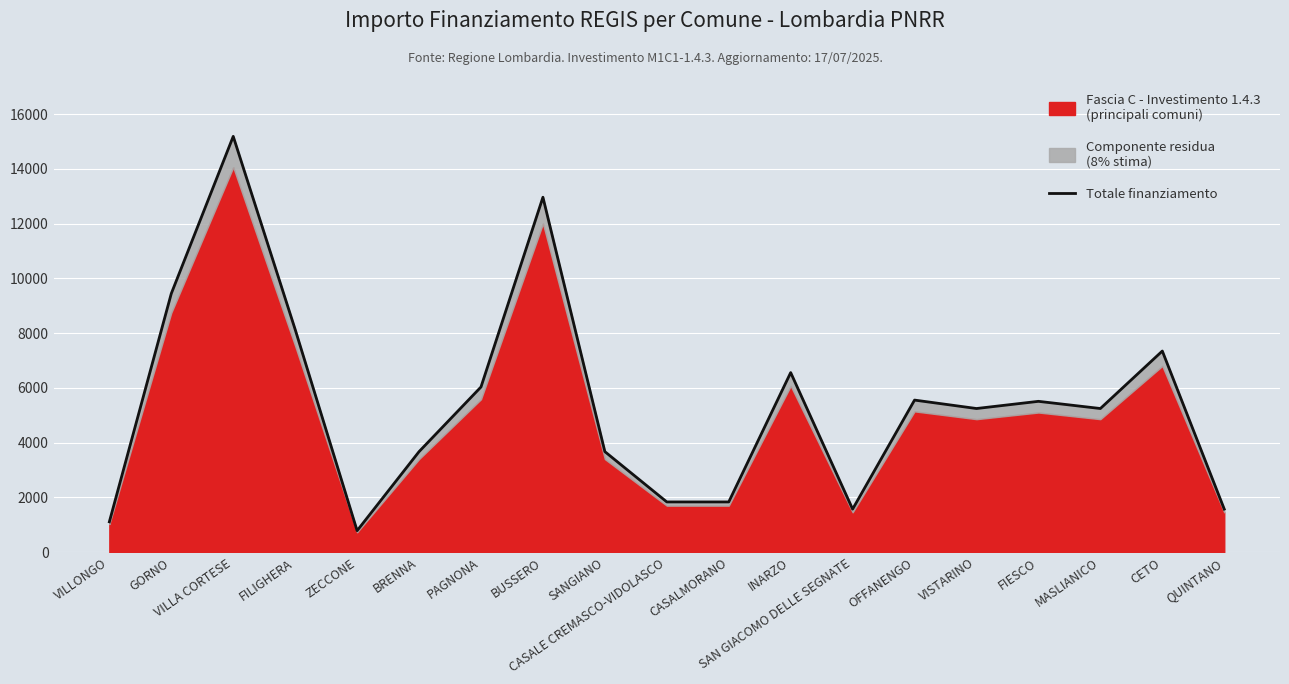

What is the change in value from FILIGHERA to BRENNA?

-4461.5